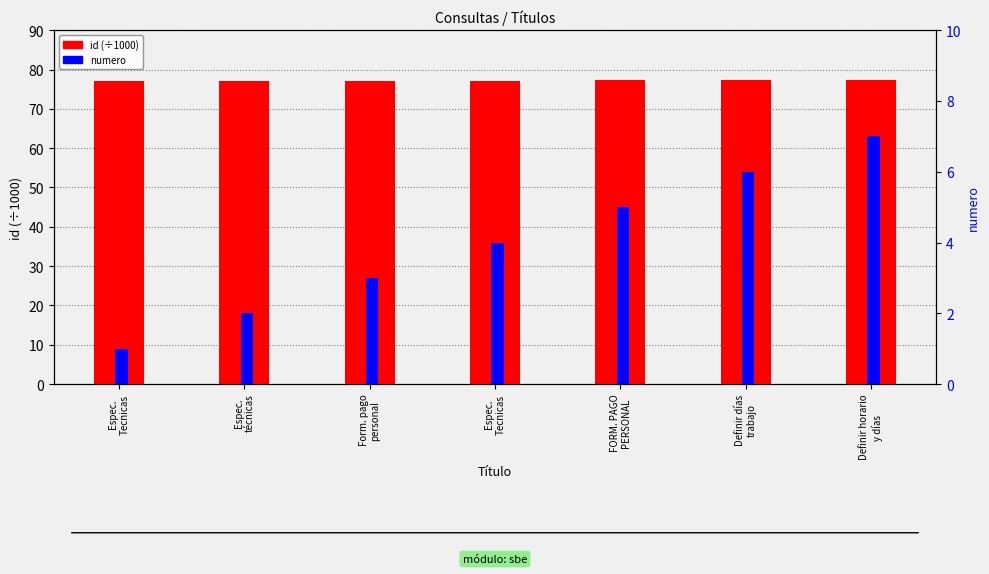

What value does the id (÷1000) series have at FORM. PAGO
PERSONAL?

77.4